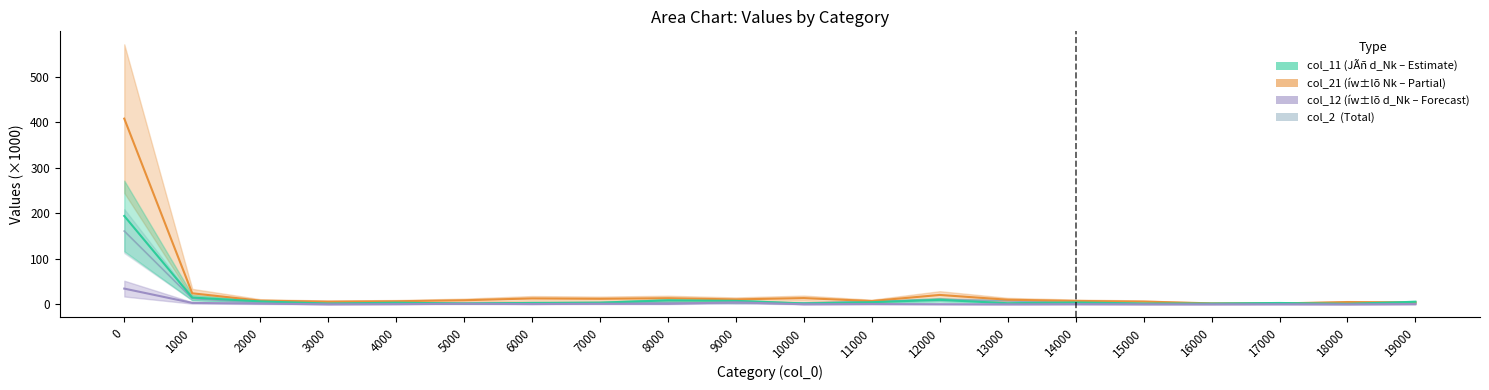

How many categories are shown in the chart?

20